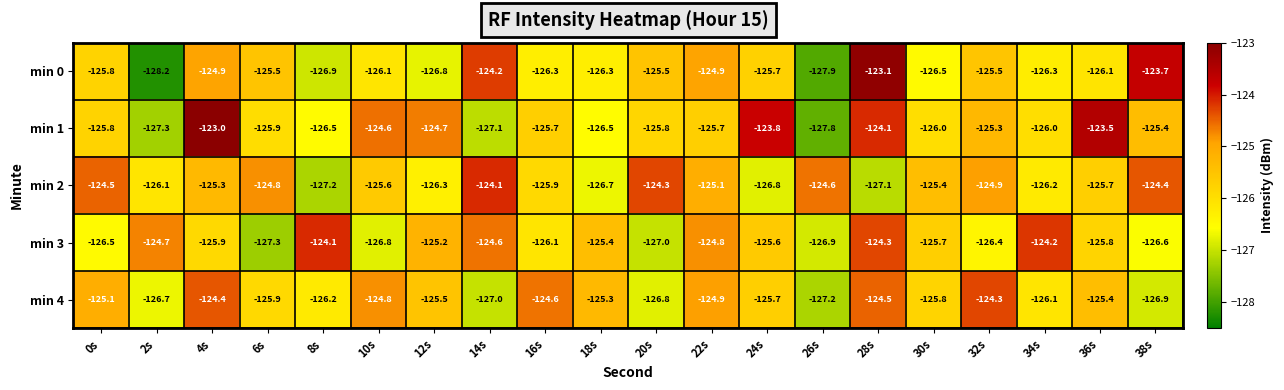

Between 2s and 10s, which series saw the biggest shift?

min 1